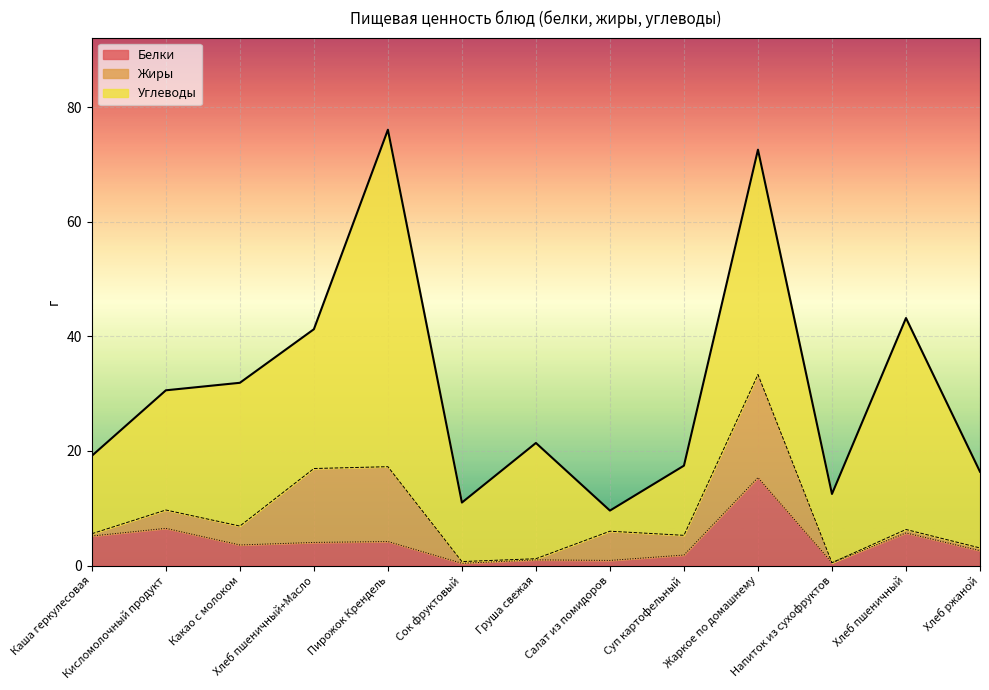

In Углеводы, how many points are lower than both neighbors (excluding endpoints)?

4